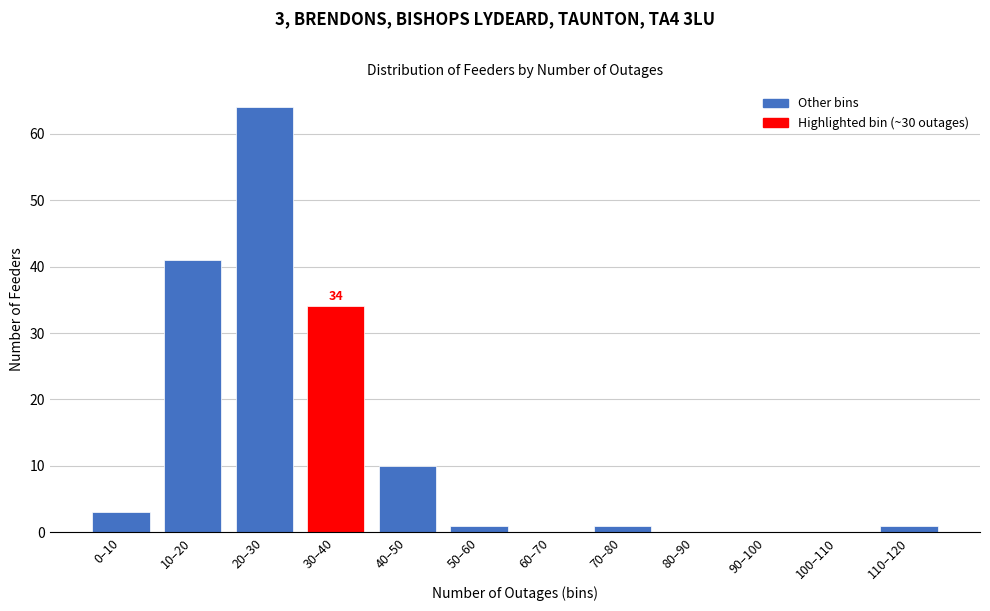

Reading left to right, extract all data points from this chart.

0–10=3	10–20=41	20–30=64	30–40=34	40–50=10	50–60=1	60–70=0	70–80=1	80–90=0	90–100=0	100–110=0	110–120=1